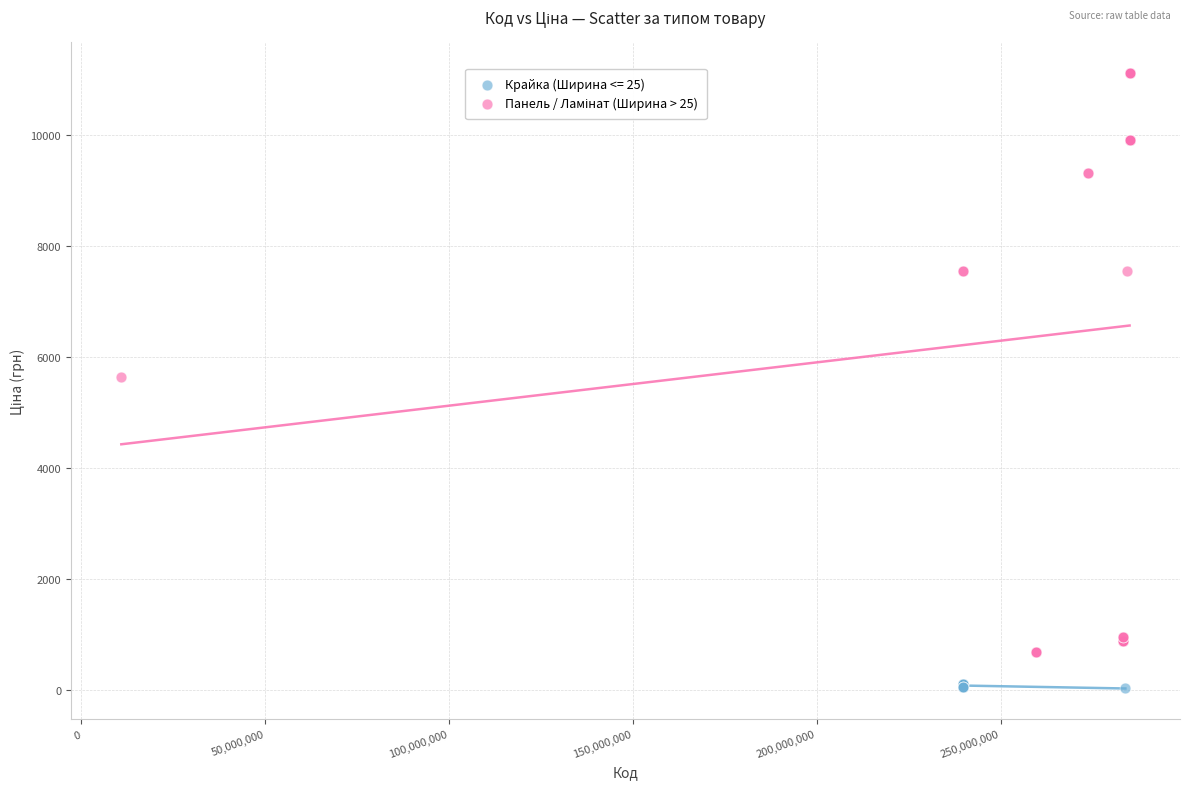

Which series reaches the minimum Y coordinate?

Крайка (Ширина <= 25)